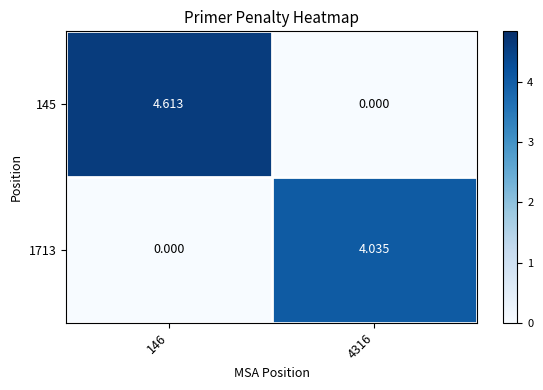

Between 146 and 4316, which series saw the biggest shift?

145